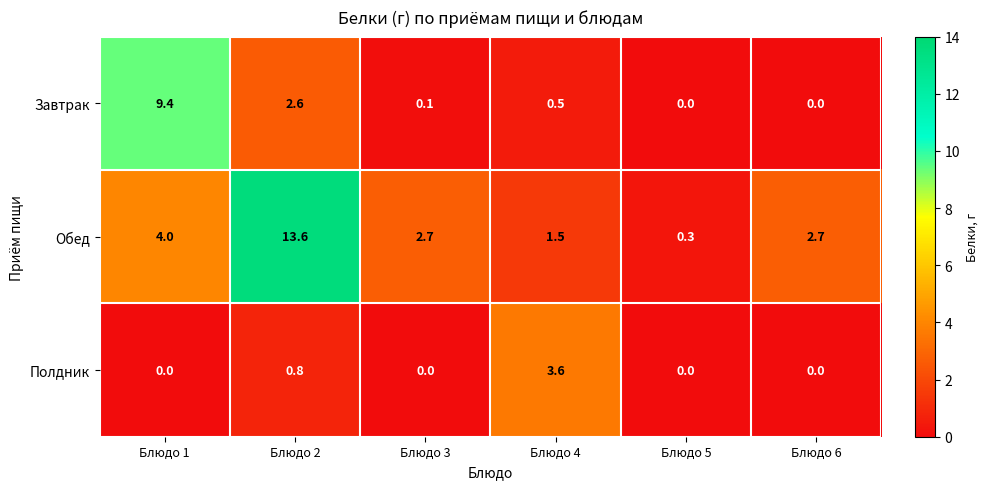

How many values in the Обед series are below 2?

2